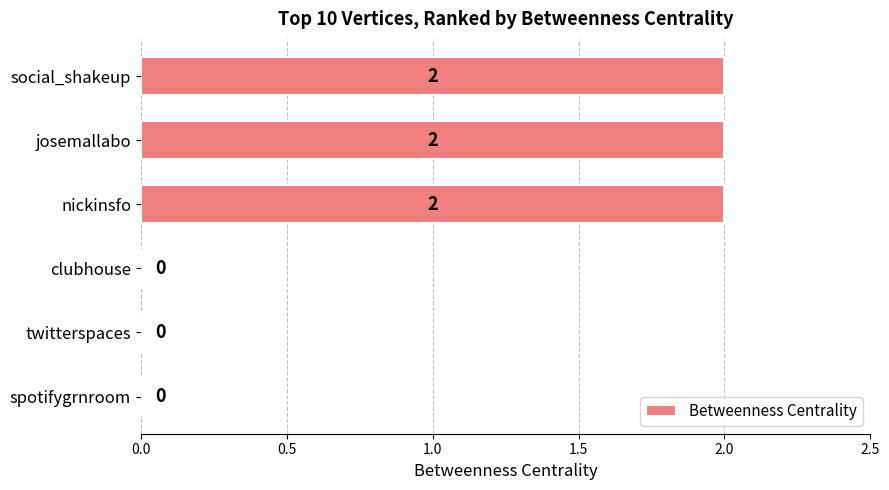

Reading top to bottom, what are all the values shown in this chart?

social_shakeup=2	josemallabo=2	nickinsfo=2	clubhouse=0	twitterspaces=0	spotifygrnroom=0